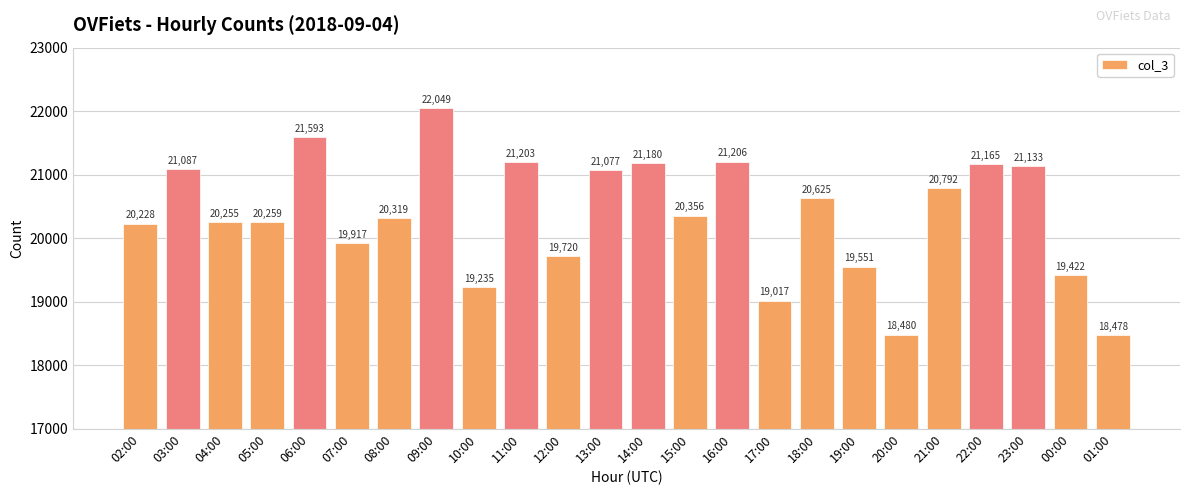

How many data points does each series have?

24